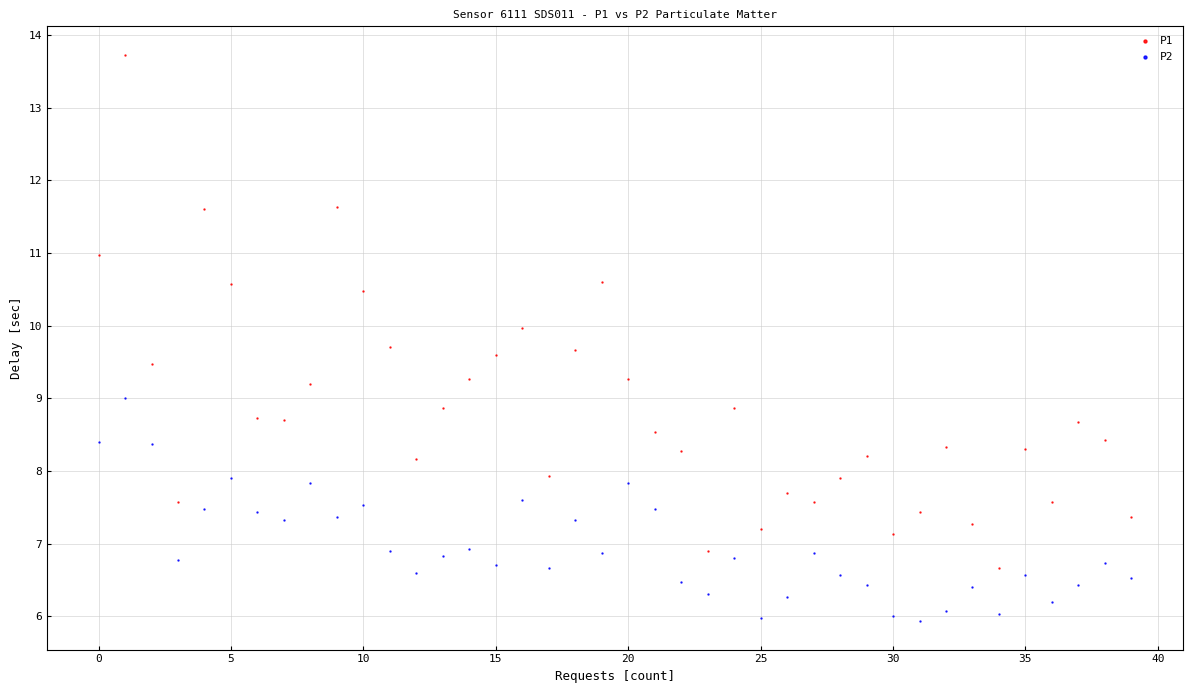

Across all data points, what is the range of Y values (max minus min)?

7.8